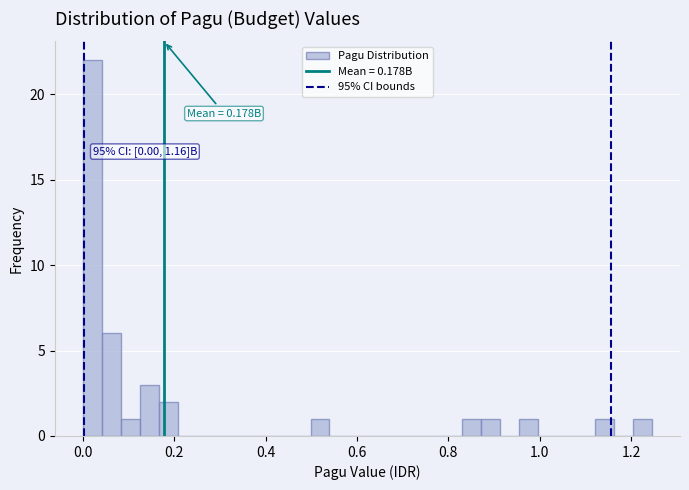

Around what value on the x-axis is the tallest bar? Give the approximate position of its centre, as read against the axis.

0.02